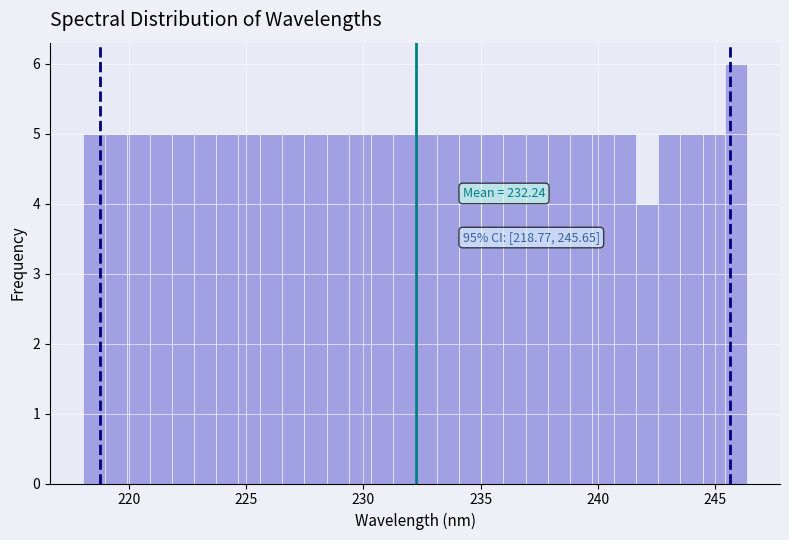

Around what value on the x-axis is the tallest bar? Give the approximate position of its centre, as read against the axis.

246.0